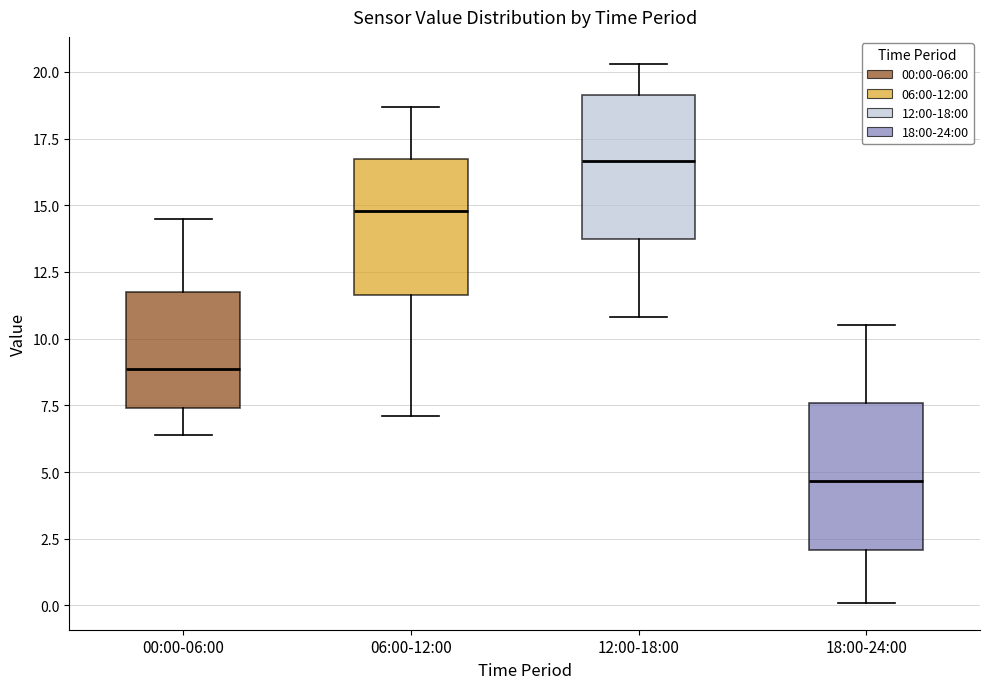

Where is the upper edge of the box for 00:00-06:00 on the y-axis? The values are not printed on the chart, so give them approximately, as read against the axis.

11.5